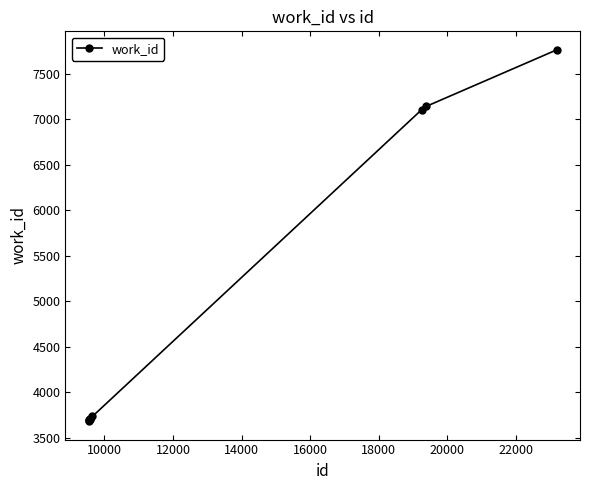

What is the value of the 4th point from the left?

3700